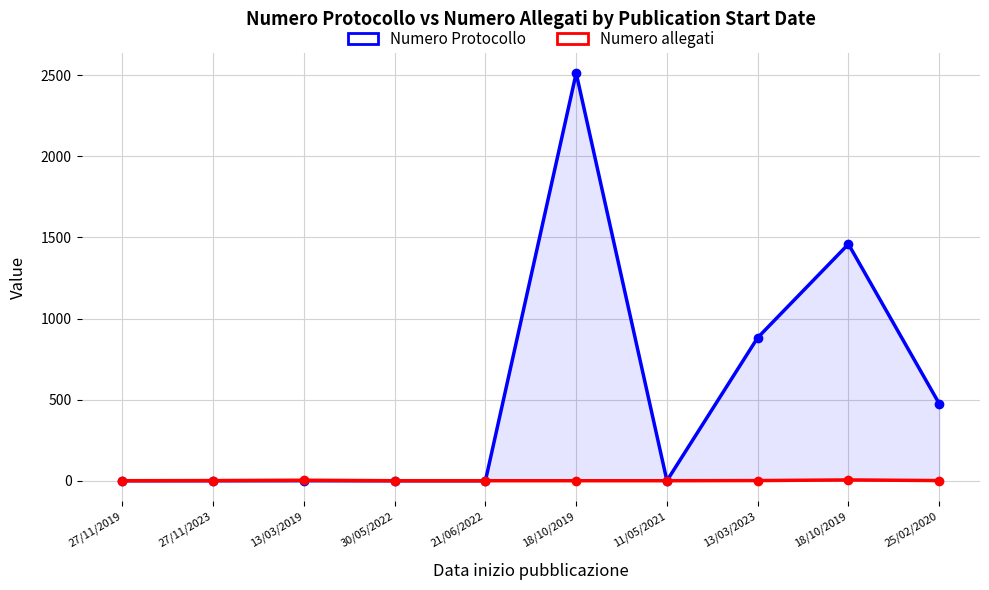

Rank the categories by Numero Protocollo value from lowest to highest.

27/11/2019, 27/11/2023, 13/03/2019, 30/05/2022, 21/06/2022, 11/05/2021, 25/02/2020, 13/03/2023, 18/10/2019, 18/10/2019